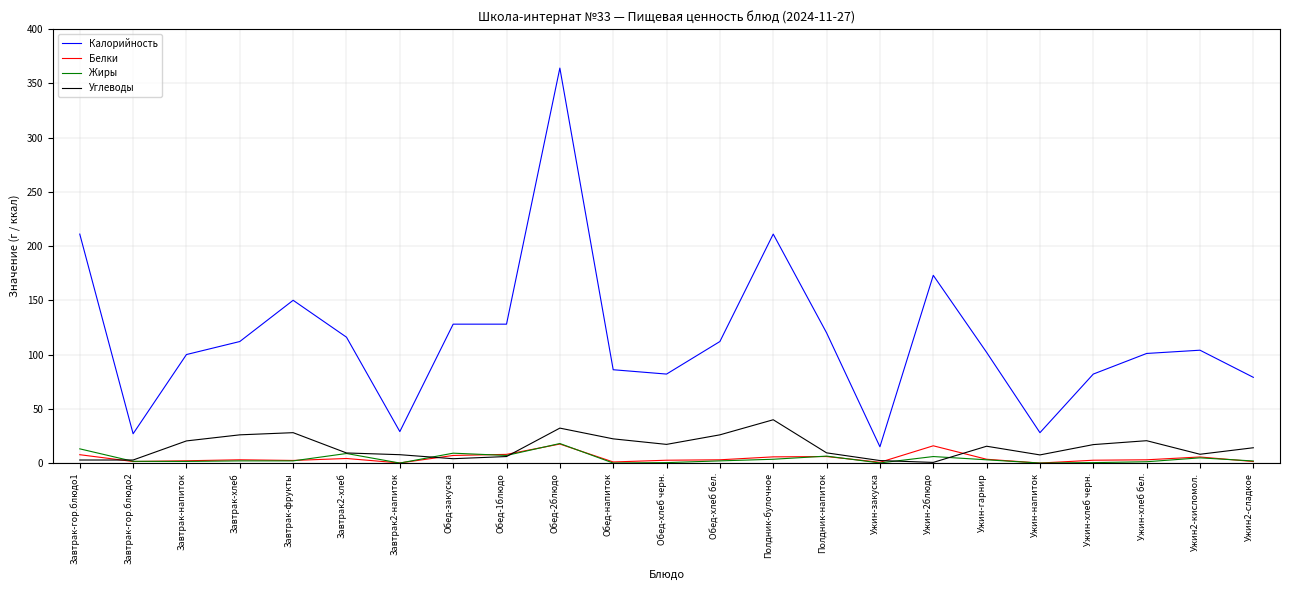

True or false: Углеводы has more than 0 interior local peaks.

True